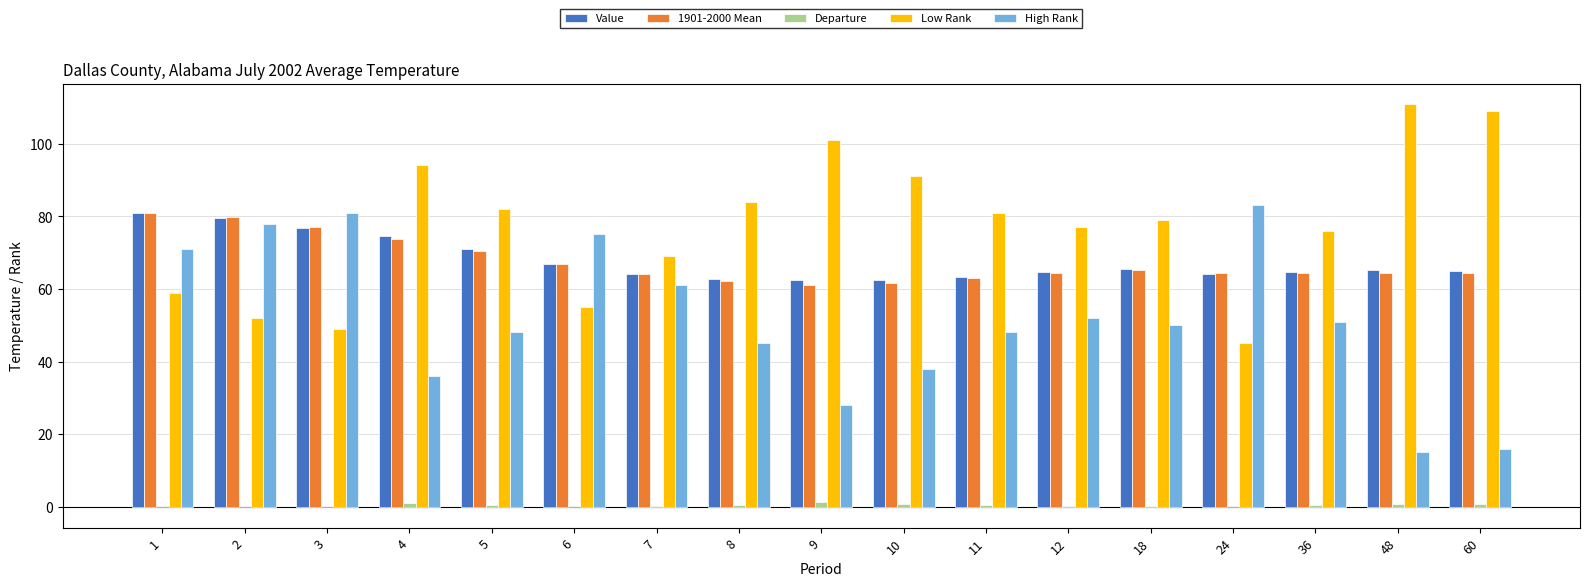

What is the sum of all Low Rank values?

1314.0